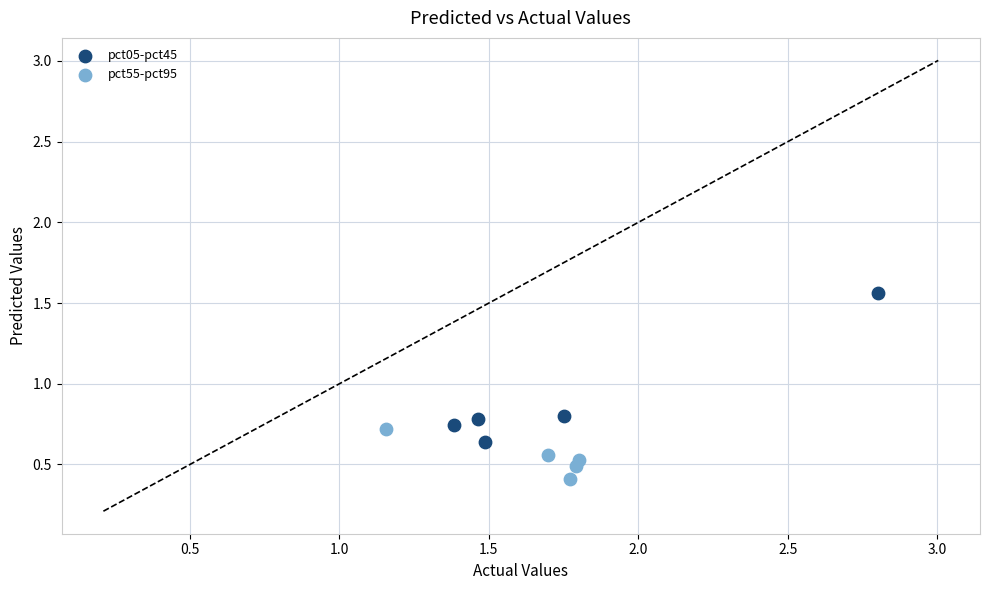

Which series has the widest spread of Y values?

pct05-pct45